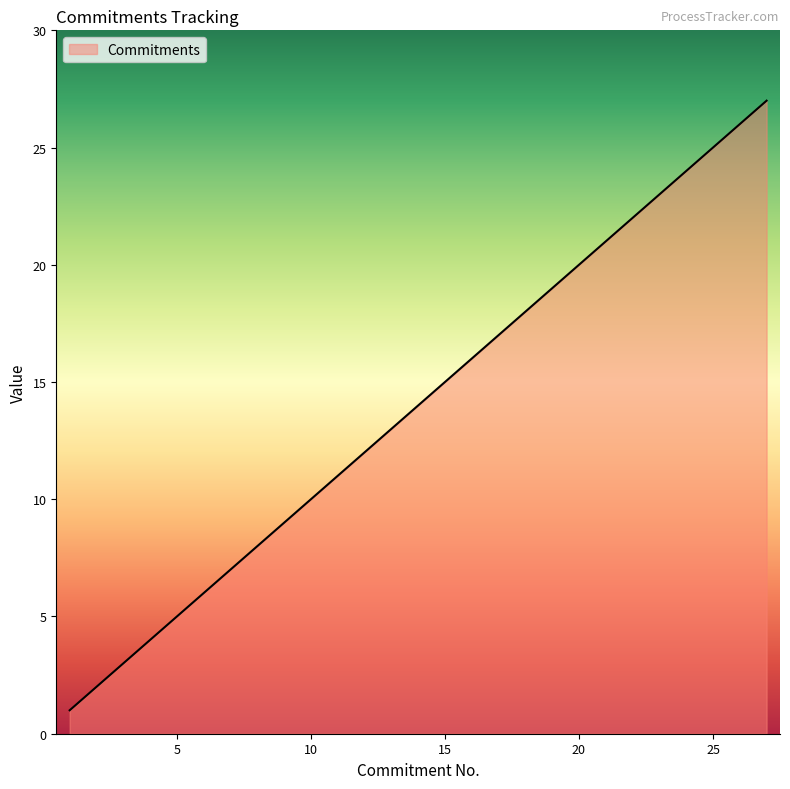

What is the maximum value shown in the chart?

27